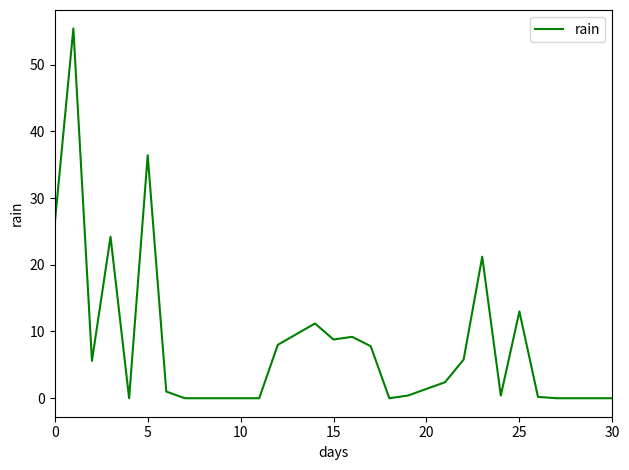

What is the greatest value displayed?

55.4